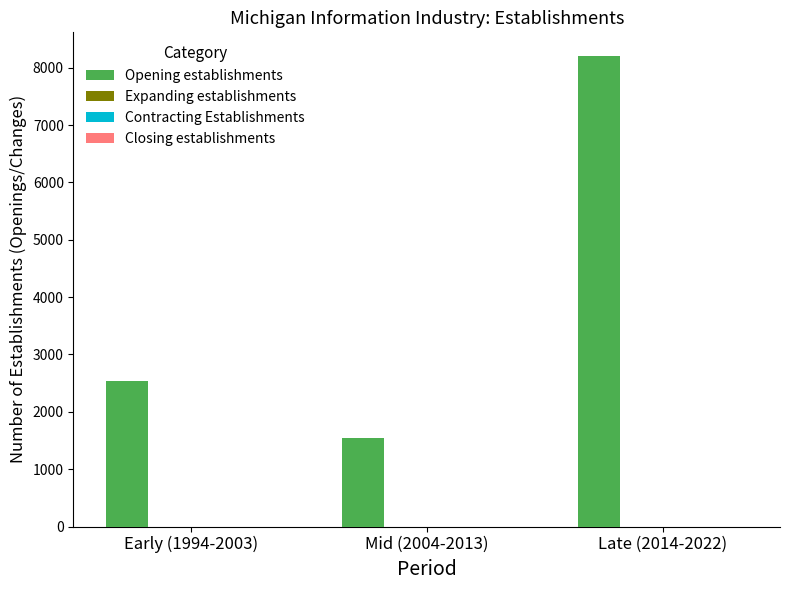

What is the sum of all values?

12292